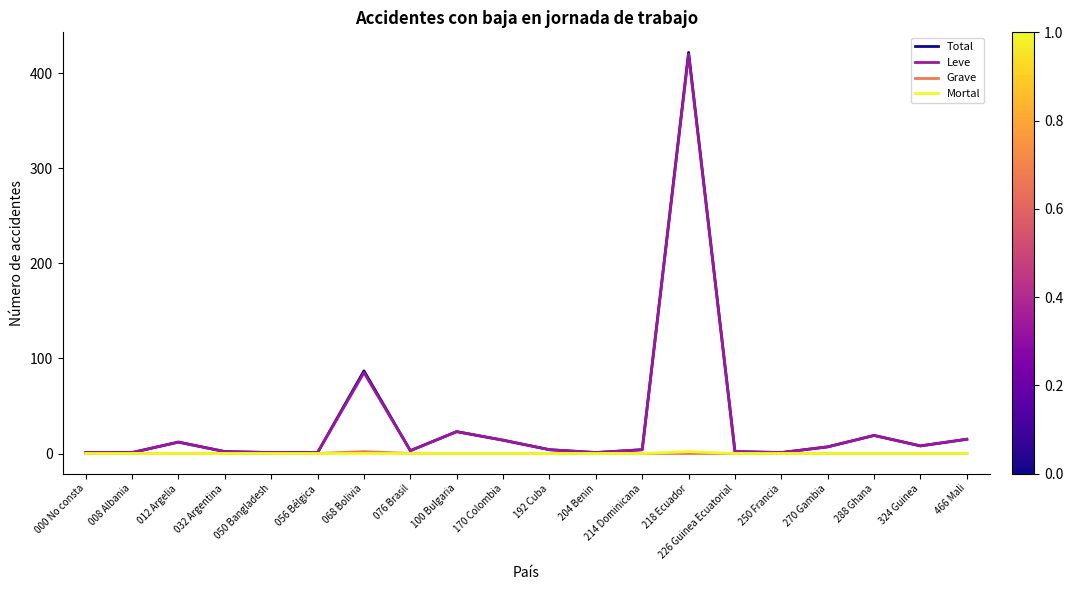

Where is Total nearest to the value 211?

068 Bolivia